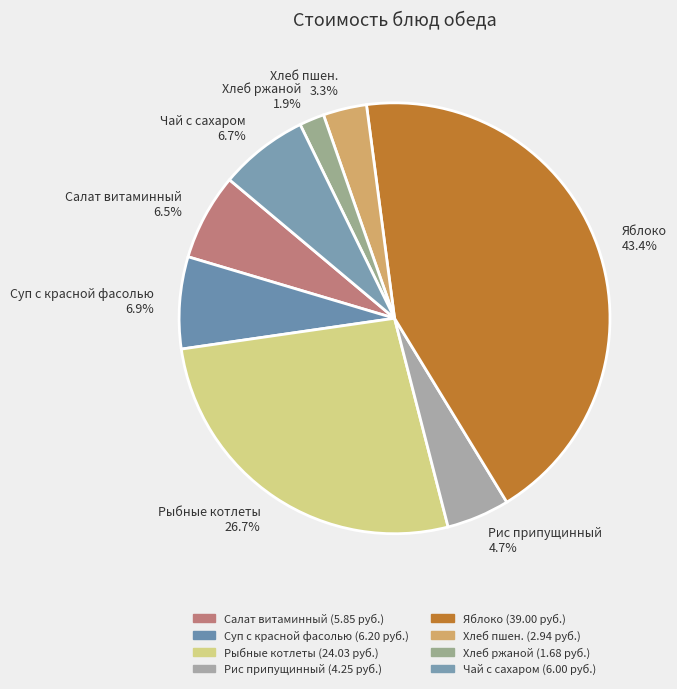

What is the smallest slice in the pie chart?

Хлеб ржаной